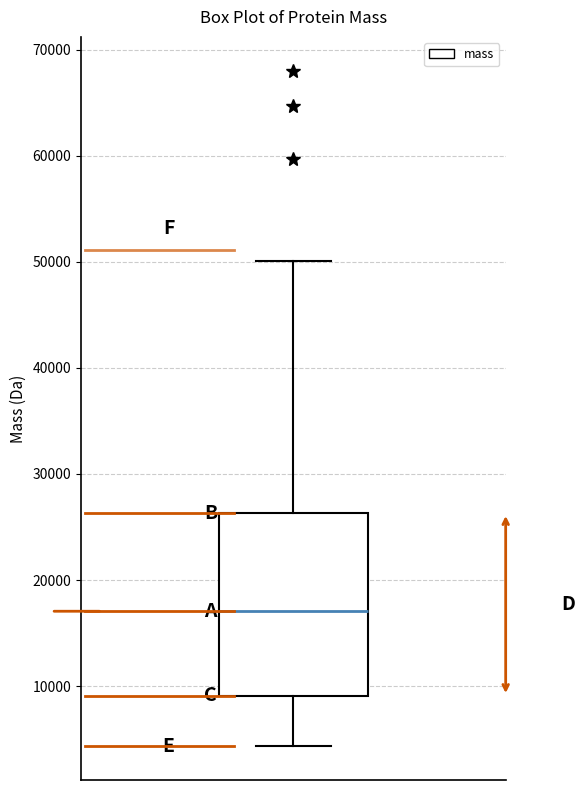

Transcribe this box plot: give where the median line is, the range the box spans, and where the two whiskers end, as read against the y-axis. The values are not printed on the chart, so give them approximately, as read against the axis.

median 17000, box 9000 to 26000, whiskers 4000 to 50000